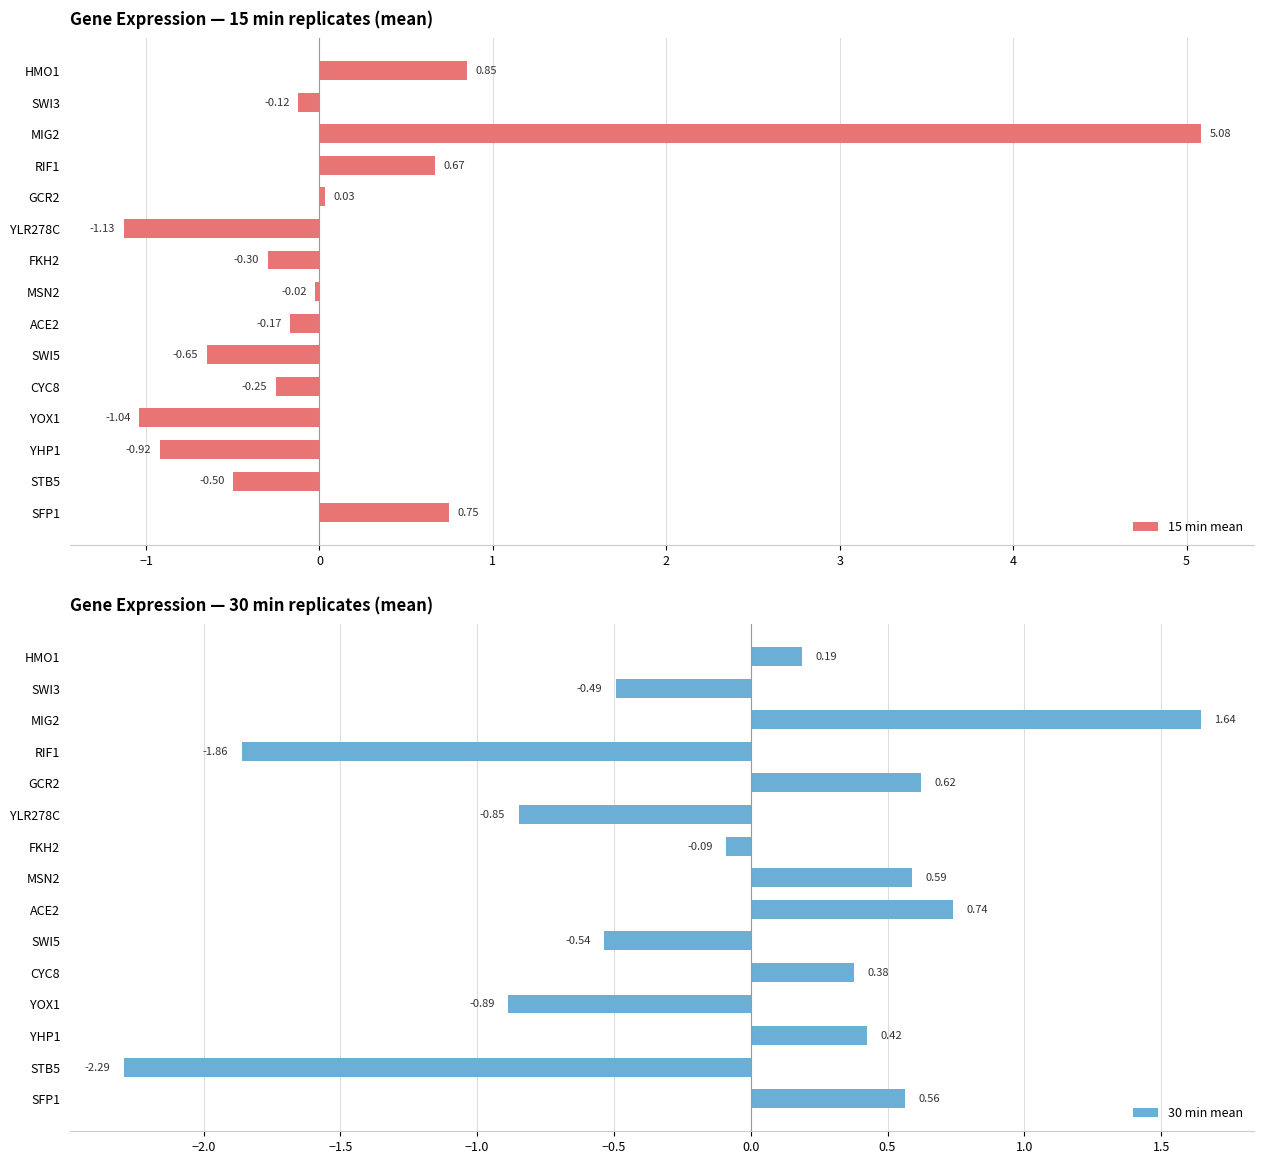

What is the lowest value of the 30 min mean series?

-2.3